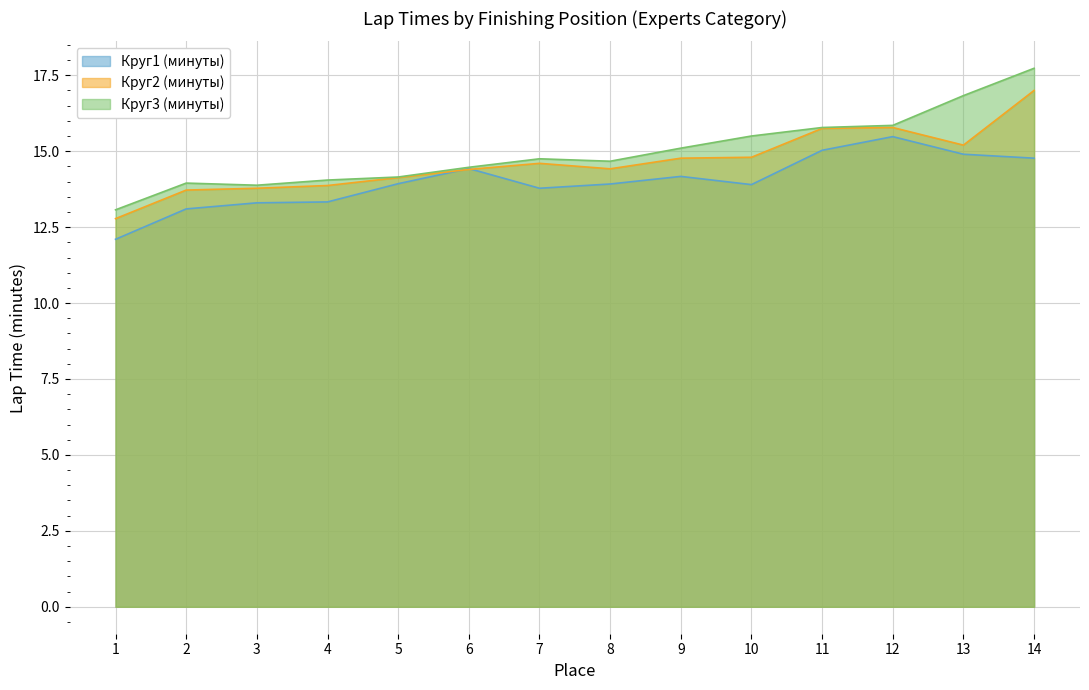

What value does the Круг3 (минуты) series have at 7?

14.8